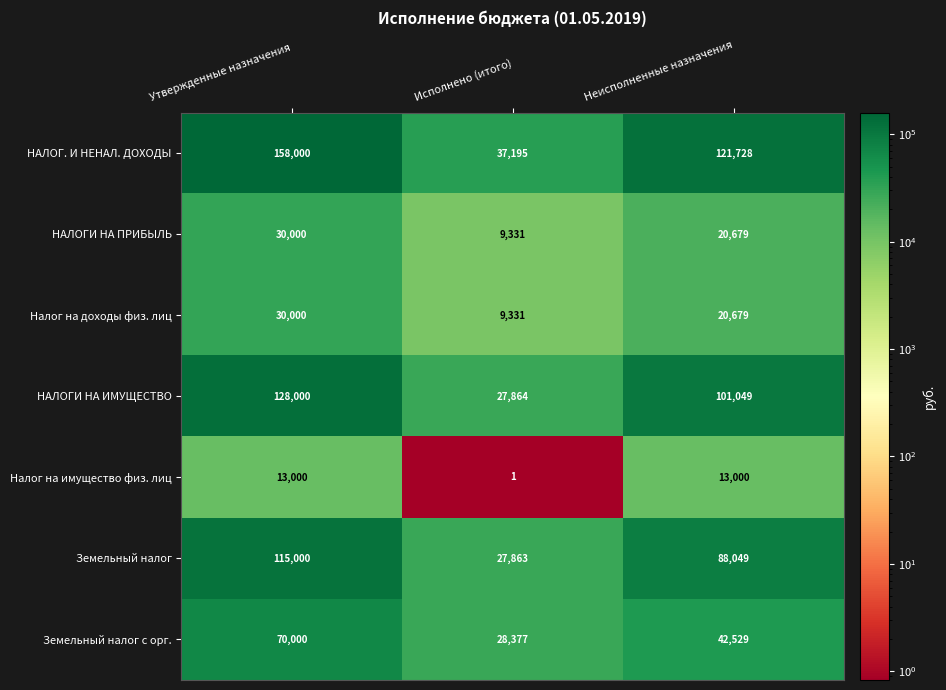

Reading left to right, list all the values displayed in this chart.

НАЛОГ. И НЕНАЛ. ДОХОДЫ: Утвержденные назначения=158000	Исполнено (итого)=37195	Неисполненные назначения=121728
НАЛОГИ НА ПРИБЫЛЬ: Утвержденные назначения=30000	Исполнено (итого)=9331	Неисполненные назначения=20679
Налог на доходы физ. лиц: Утвержденные назначения=30000	Исполнено (итого)=9331	Неисполненные назначения=20679
НАЛОГИ НА ИМУЩЕСТВО: Утвержденные назначения=128000	Исполнено (итого)=27864	Неисполненные назначения=101049
Налог на имущество физ. лиц: Утвержденные назначения=13000	Исполнено (итого)=1	Неисполненные назначения=13000
Земельный налог: Утвержденные назначения=115000	Исполнено (итого)=27863	Неисполненные назначения=88049
Земельный налог с орг.: Утвержденные назначения=70000	Исполнено (итого)=28377	Неисполненные назначения=42529